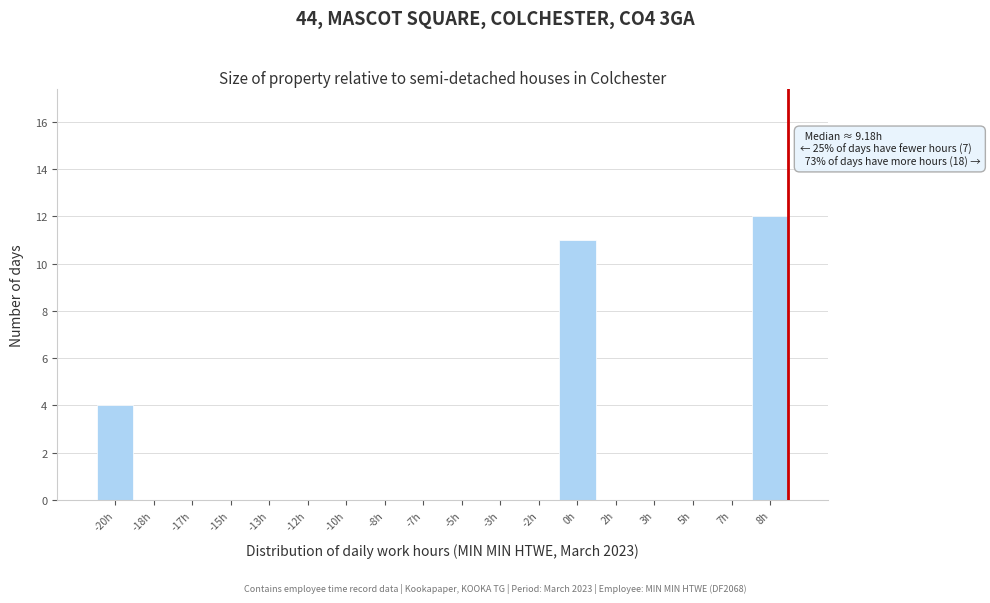

Reading right to left, extract all data points from this chart.

8h=12	7h=0	5h=0	3h=0	2h=0	0h=11	-2h=0	-3h=0	-5h=0	-7h=0	-8h=0	-10h=0	-12h=0	-13h=0	-15h=0	-17h=0	-18h=0	-20h=4